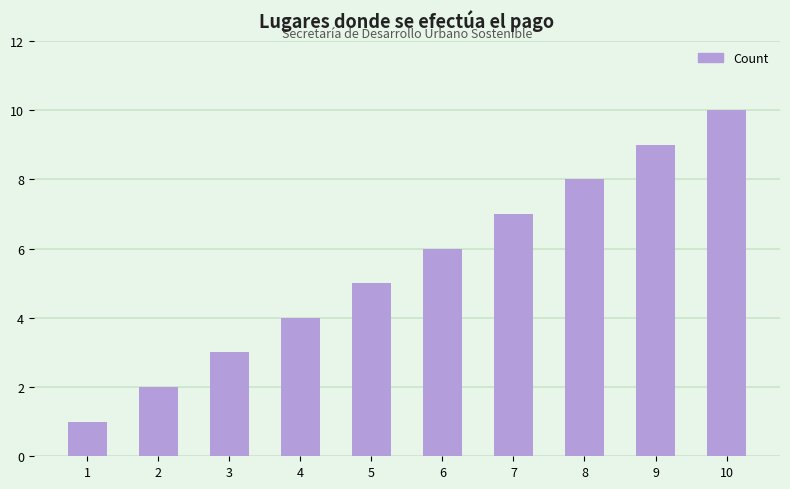

How many series are shown in this chart?

1